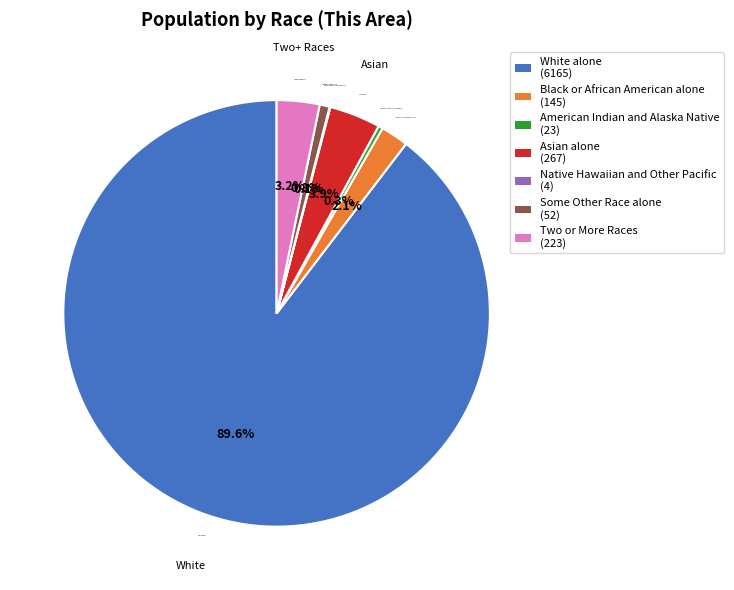

To the nearest percent, what percentage of the pie is White alone?

90%